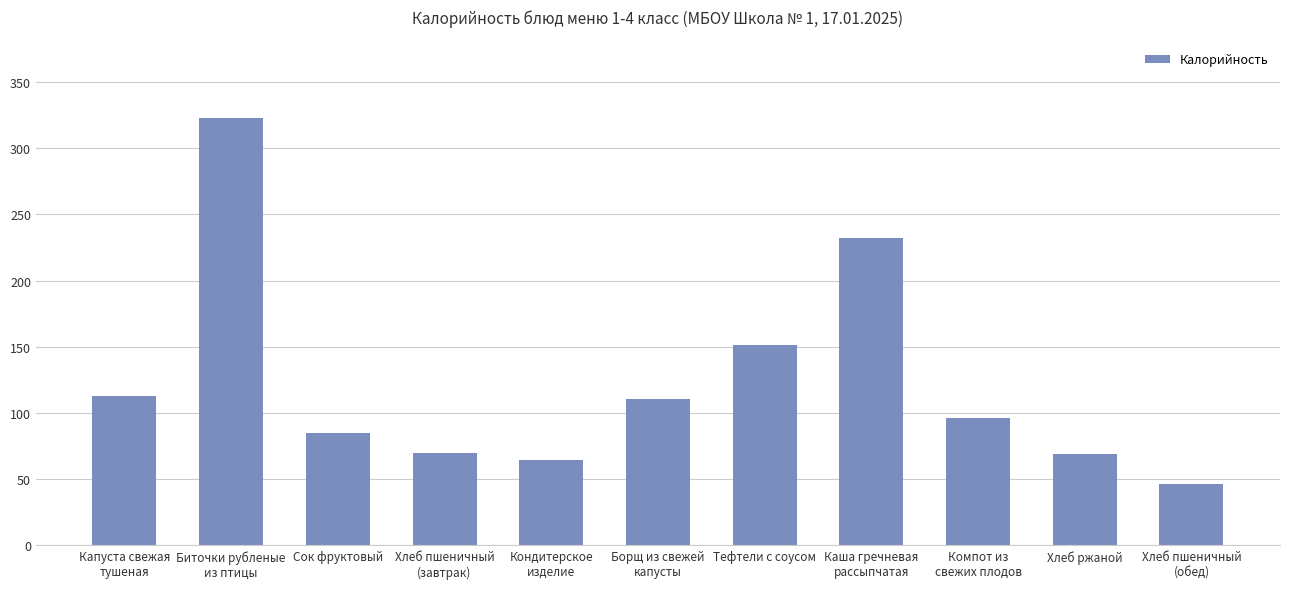

What is the average value?

123.7